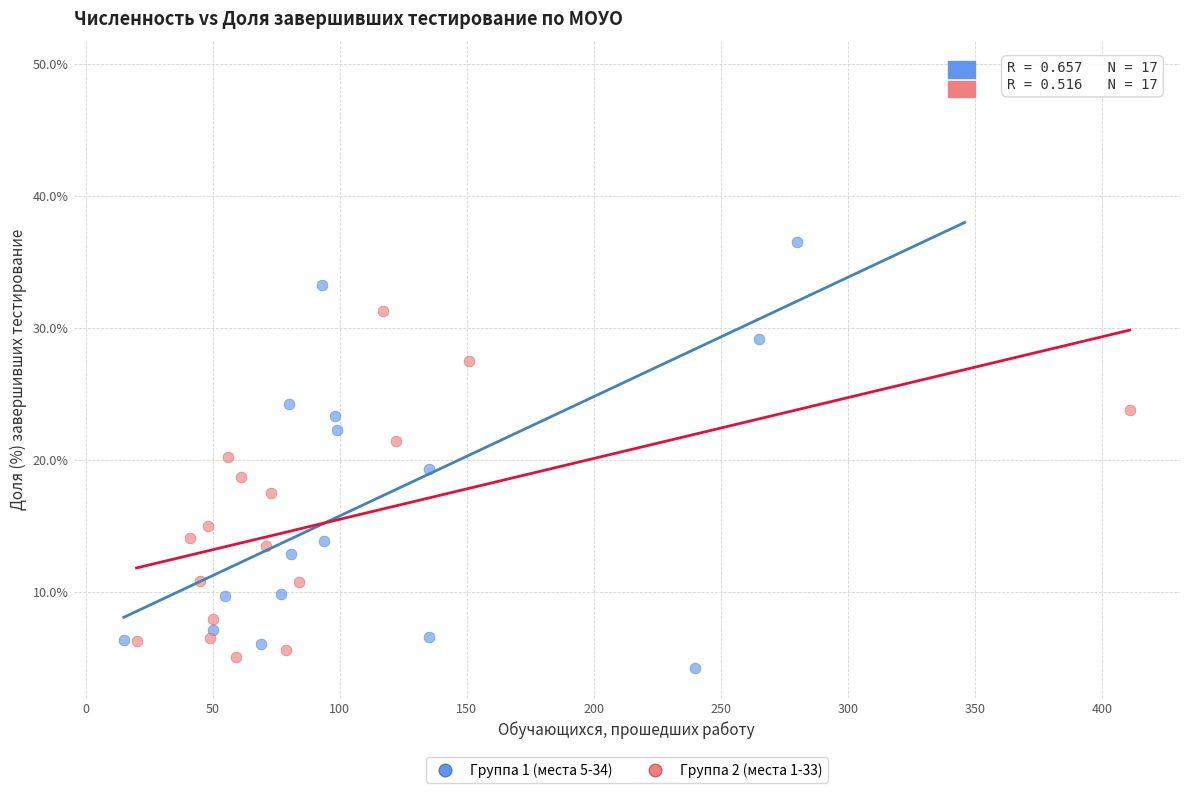

Which series contains the highest Y value?

Группа 1 (места 5-34)